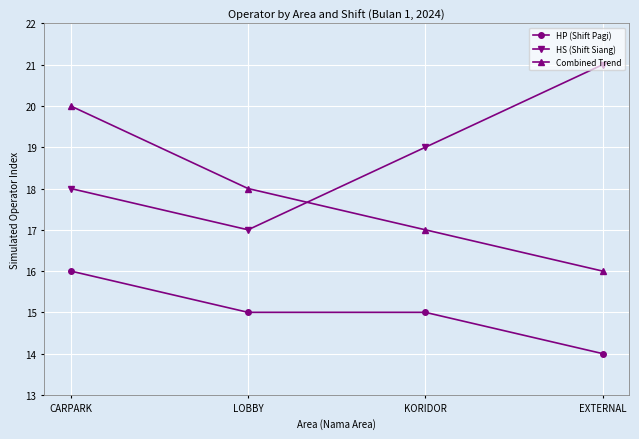

List the series in order of their overall mean, highest first.

HS (Shift Siang), Combined Trend, HP (Shift Pagi)